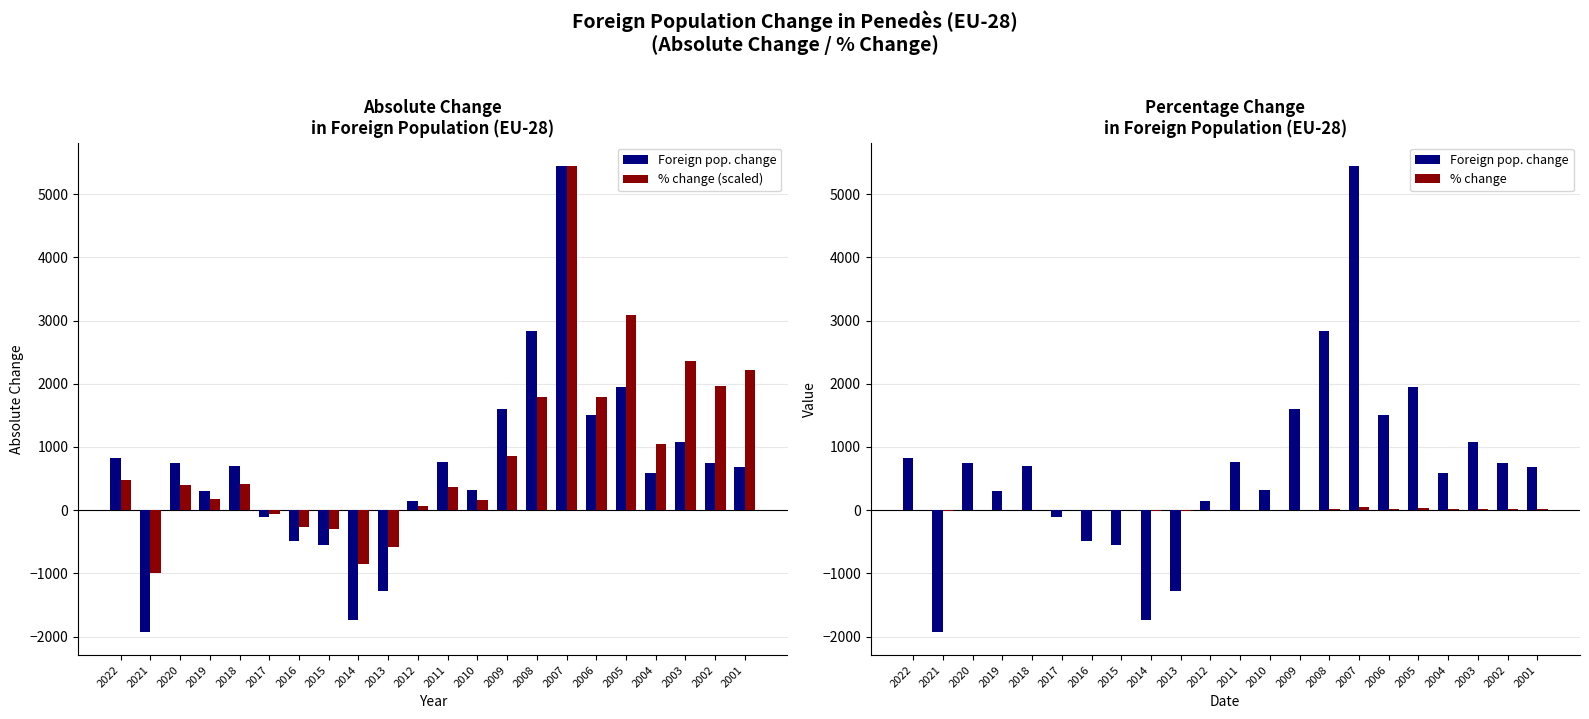

Which series changed the most between 2018 and 2015?

Foreign pop. change